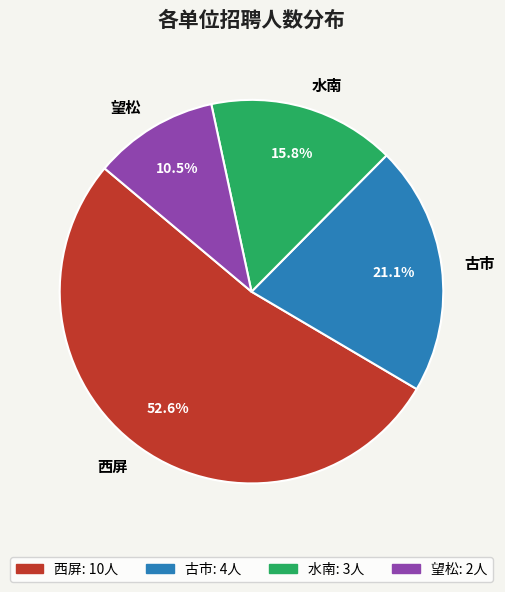

Is it true that 望松 is 19% of the pie?

False